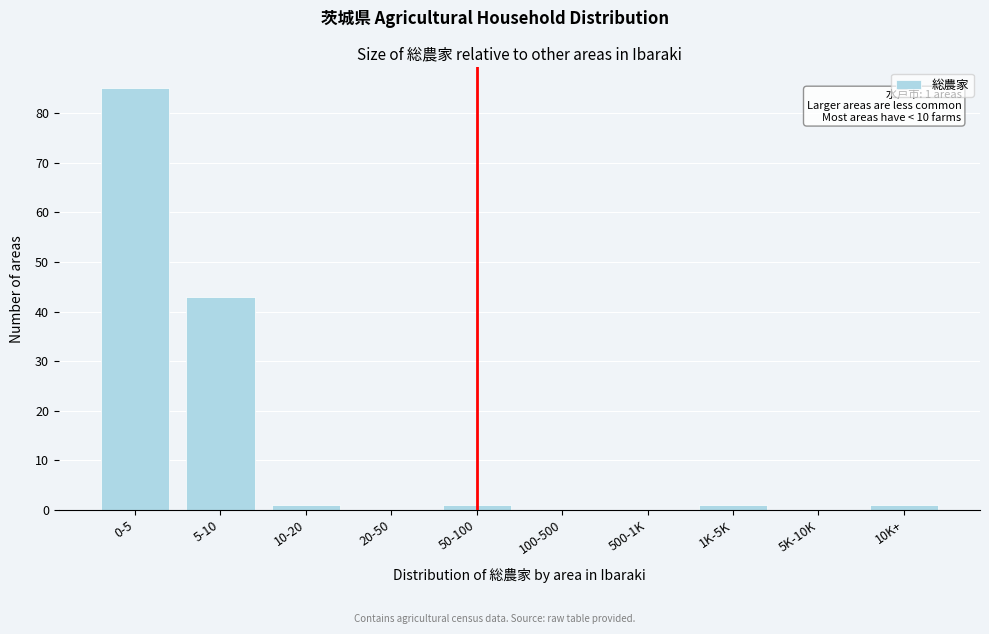

Reading left to right, extract all data points from this chart.

0-5=85	5-10=43	10-20=1	20-50=0	50-100=1	100-500=0	500-1K=0	1K-5K=1	5K-10K=0	10K+=1